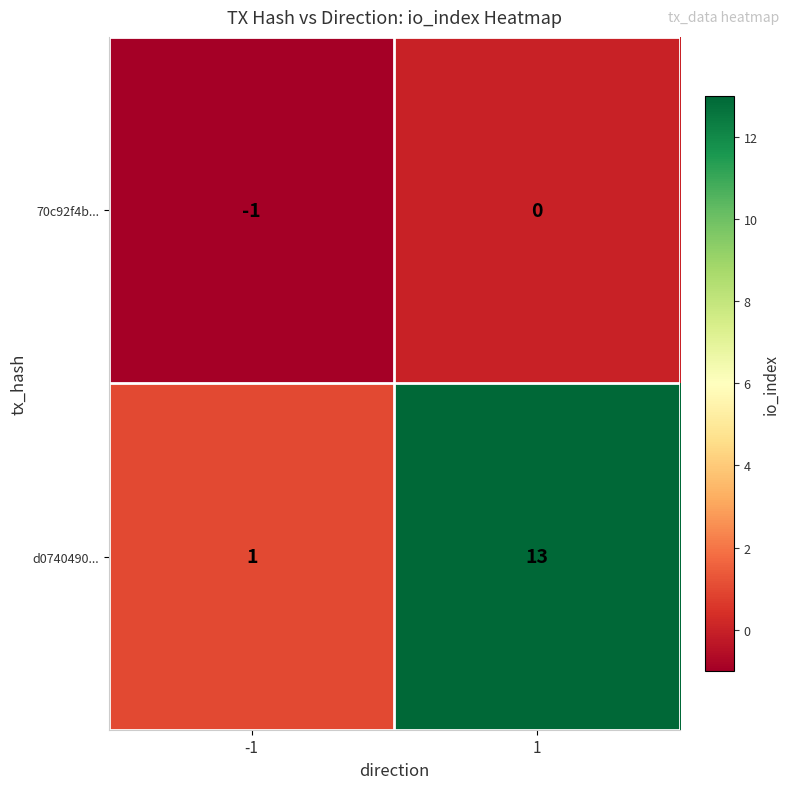

Which series has the largest range (max minus min)?

d0740490...